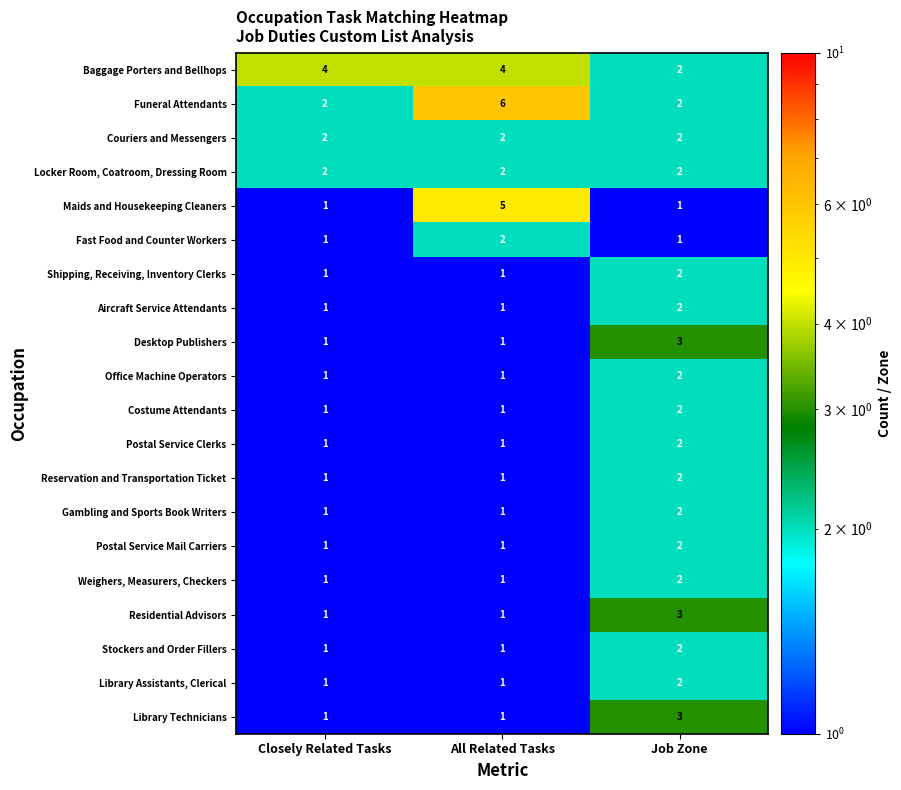

What is the minimum value shown in the chart?

1